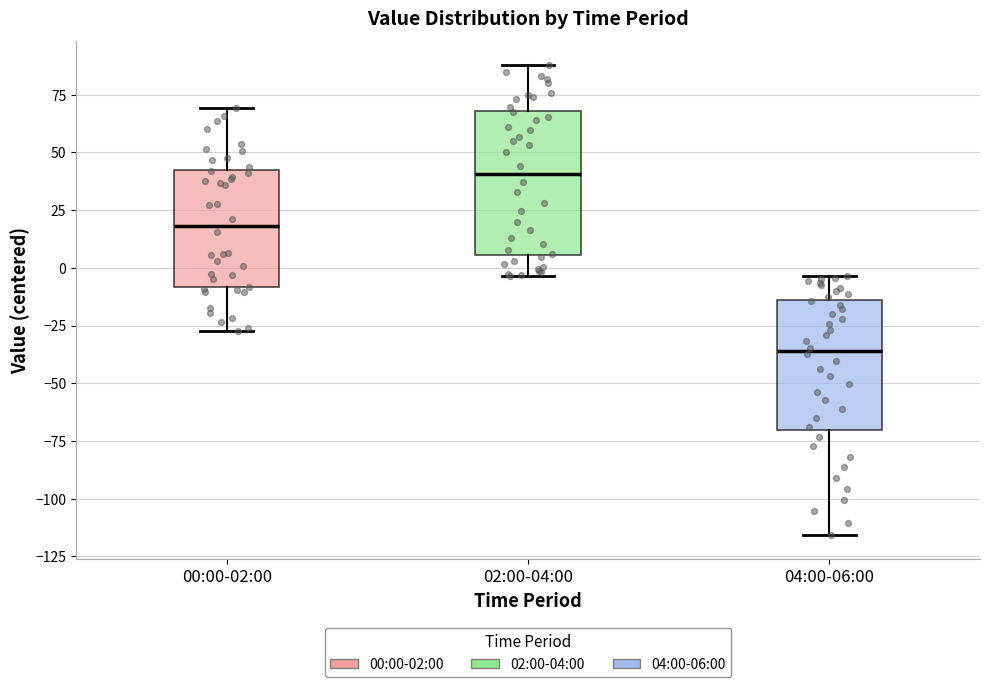

Where is the upper edge of the box for 04:00-06:00 on the y-axis? The values are not printed on the chart, so give them approximately, as read against the axis.

-15